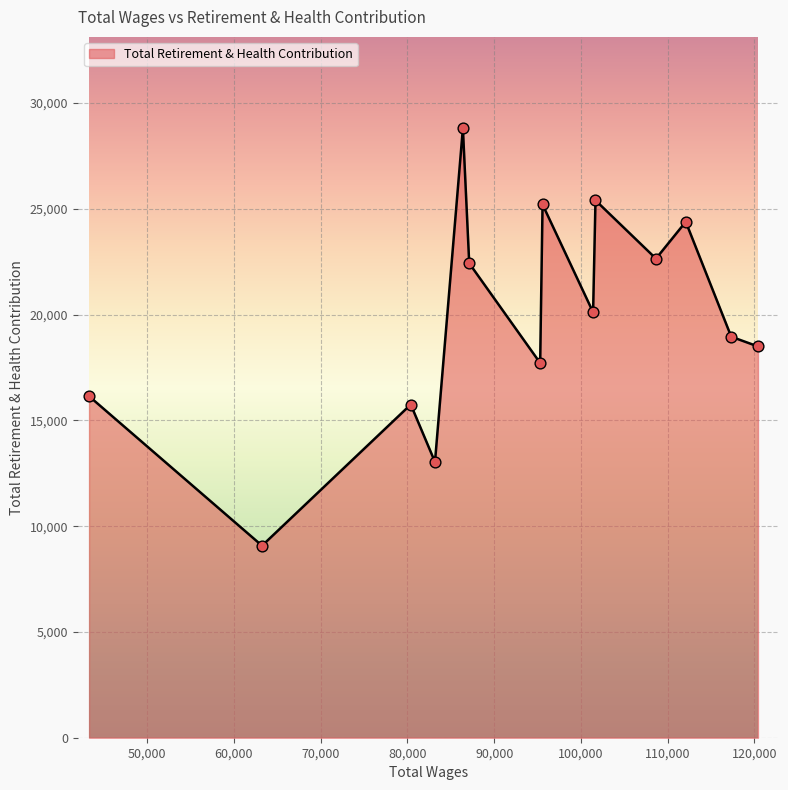

What is the difference between the maximum and minimum values?

19728